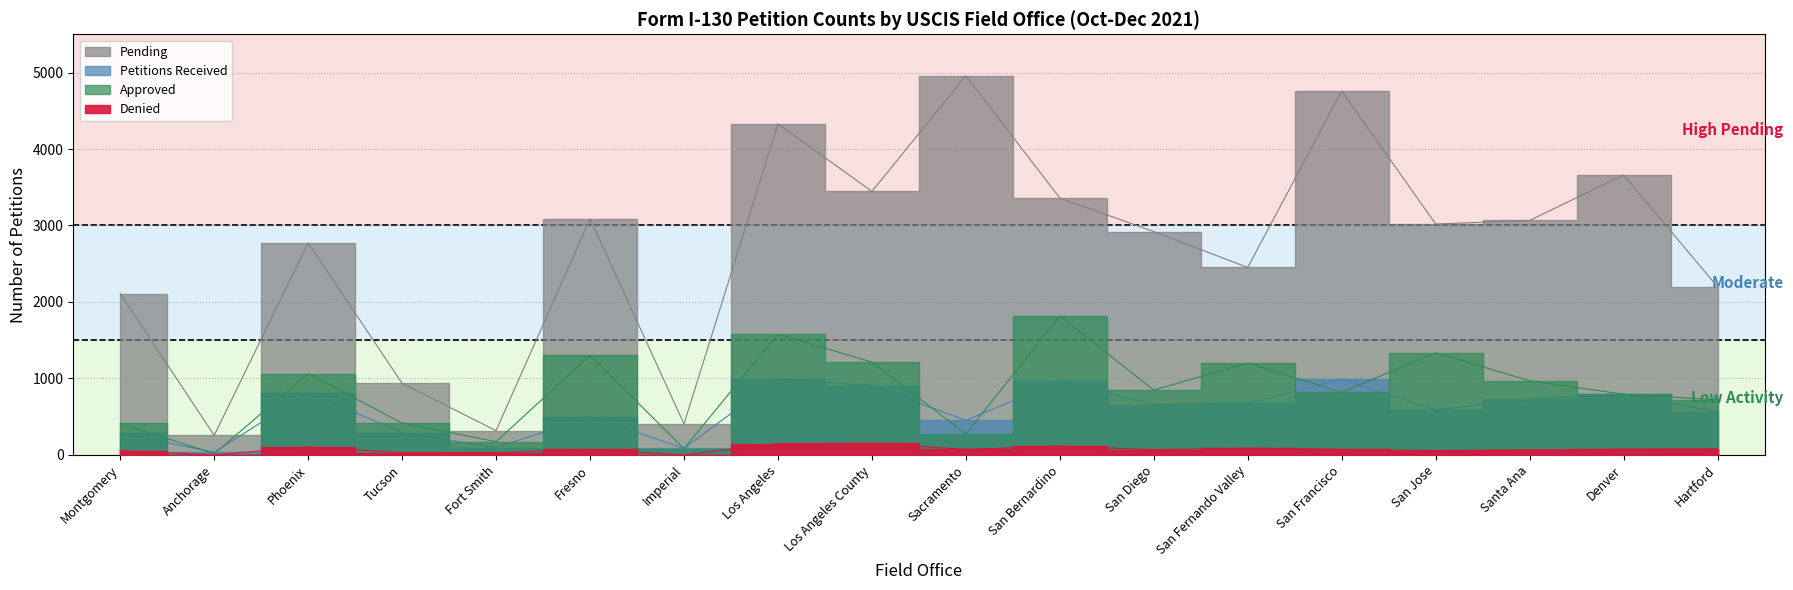

At which category does the chart reach its peak across all series?

Sacramento